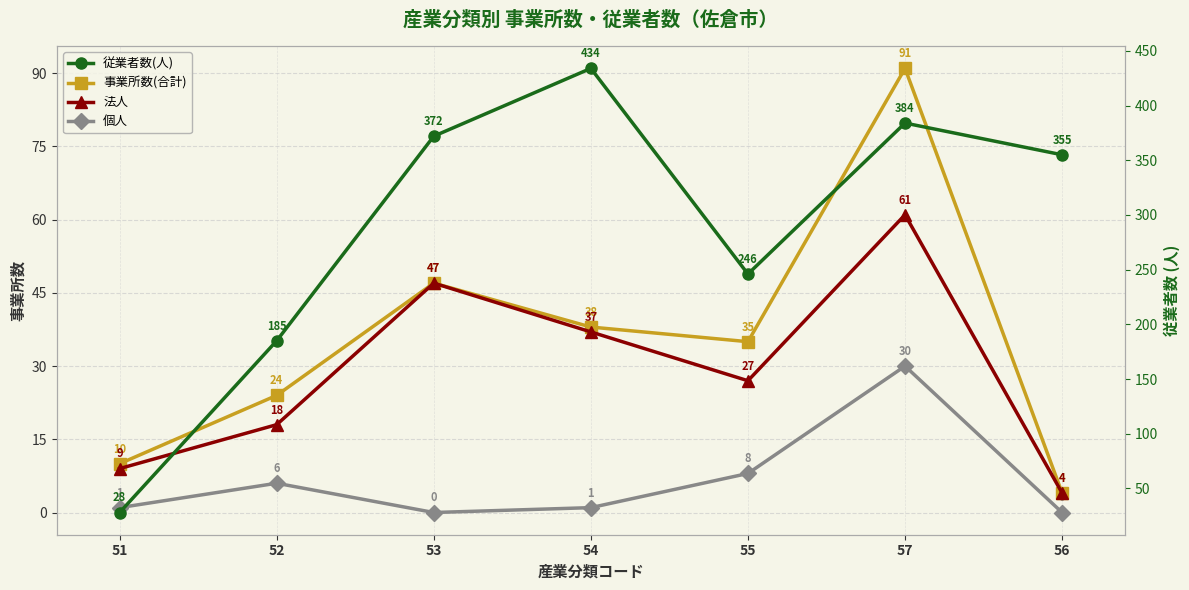

Which label corresponds to the smallest value in the chart?

53